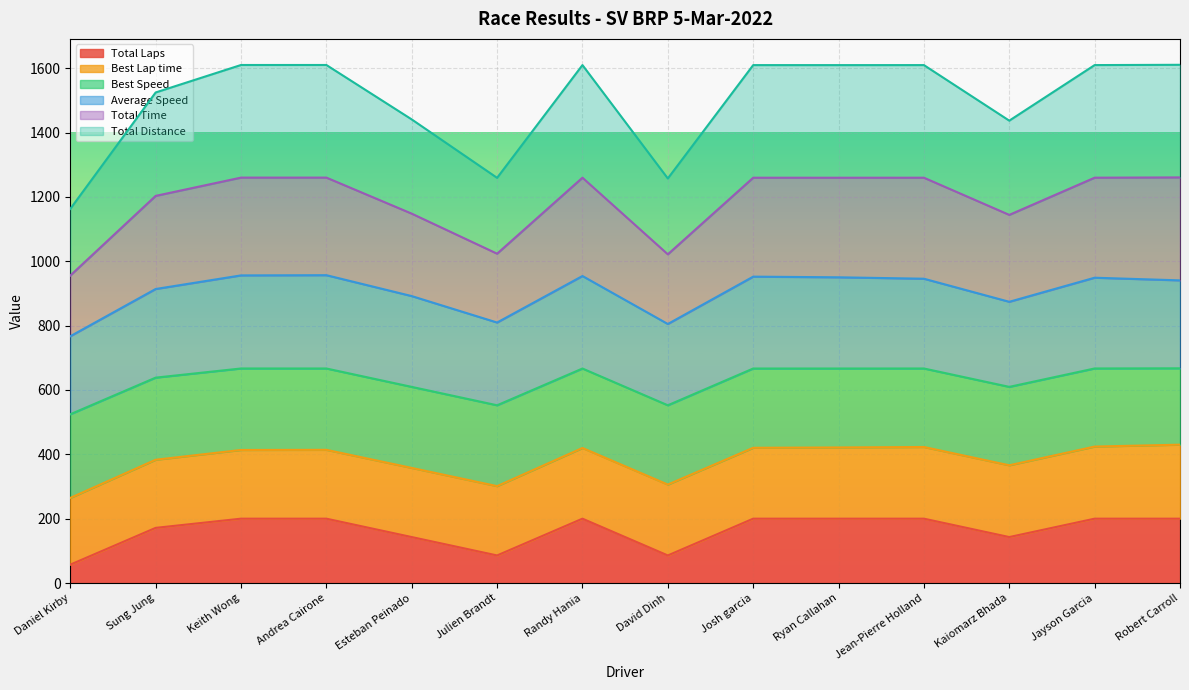

At which label does Total Laps reach its minimum?

Daniel Kirby